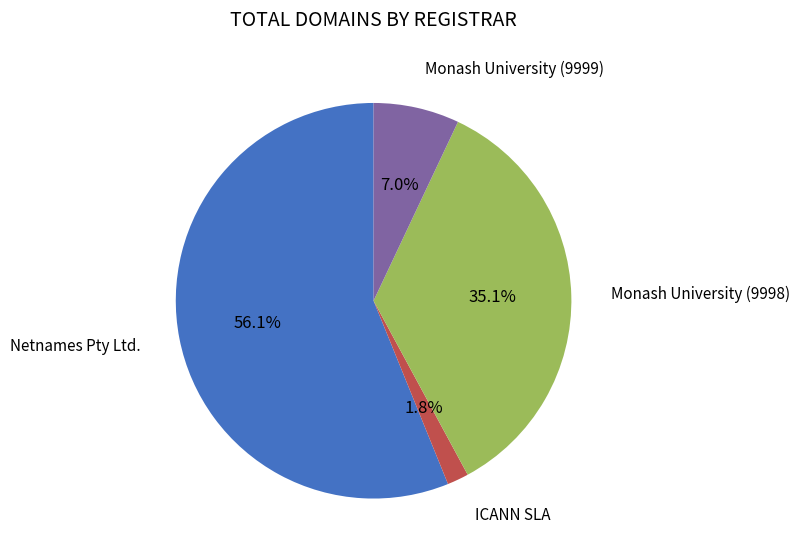

Is there a majority slice in this chart?

Yes